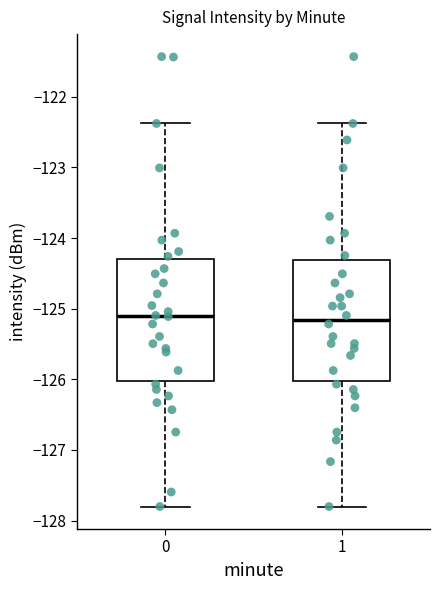

Reading left to right, transcribe this box plot: for each box, give where its median line is, the range the box spans, and where its two whiskers end, as read against the y-axis. The values are not printed on the chart, so give them approximately, as read against the axis.

0: median -125.1, box -126.0 to -124.3, whiskers -127.8 to -122.4
1: median -125.2, box -126.0 to -124.3, whiskers -127.8 to -122.4